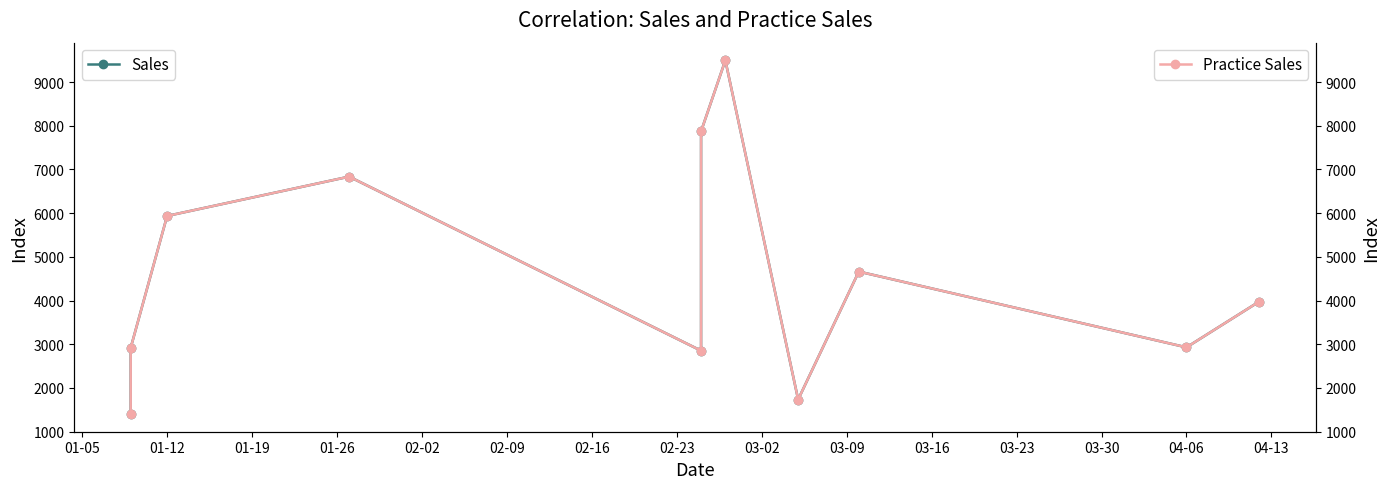

What is the minimum value shown in the chart?

1402